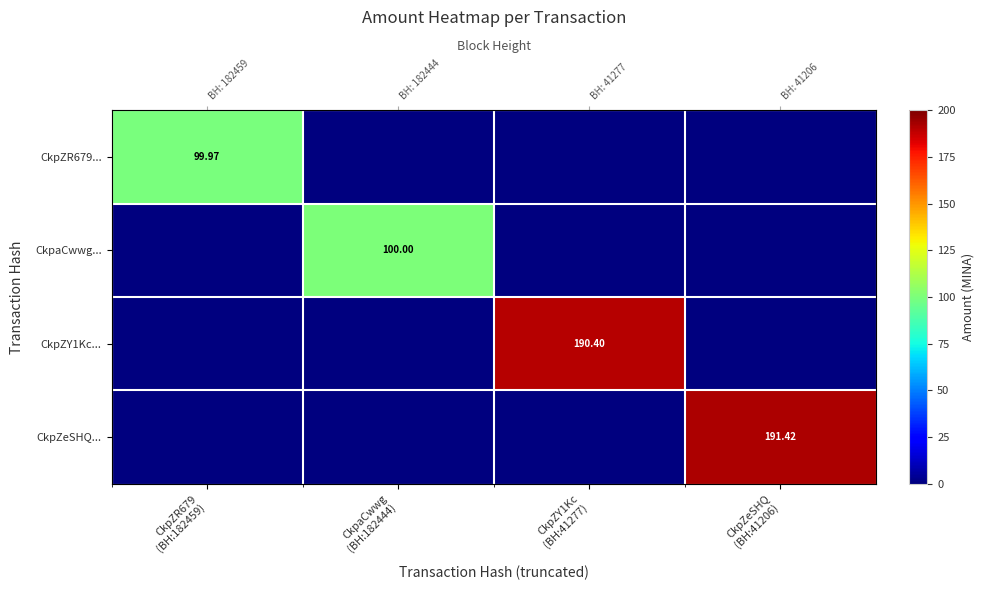

Rank the series at CkpZR679 (BH:182459) from highest to lowest value.

CkpZR679..., CkpaCwwg..., CkpZY1Kc..., CkpZeSHQ...